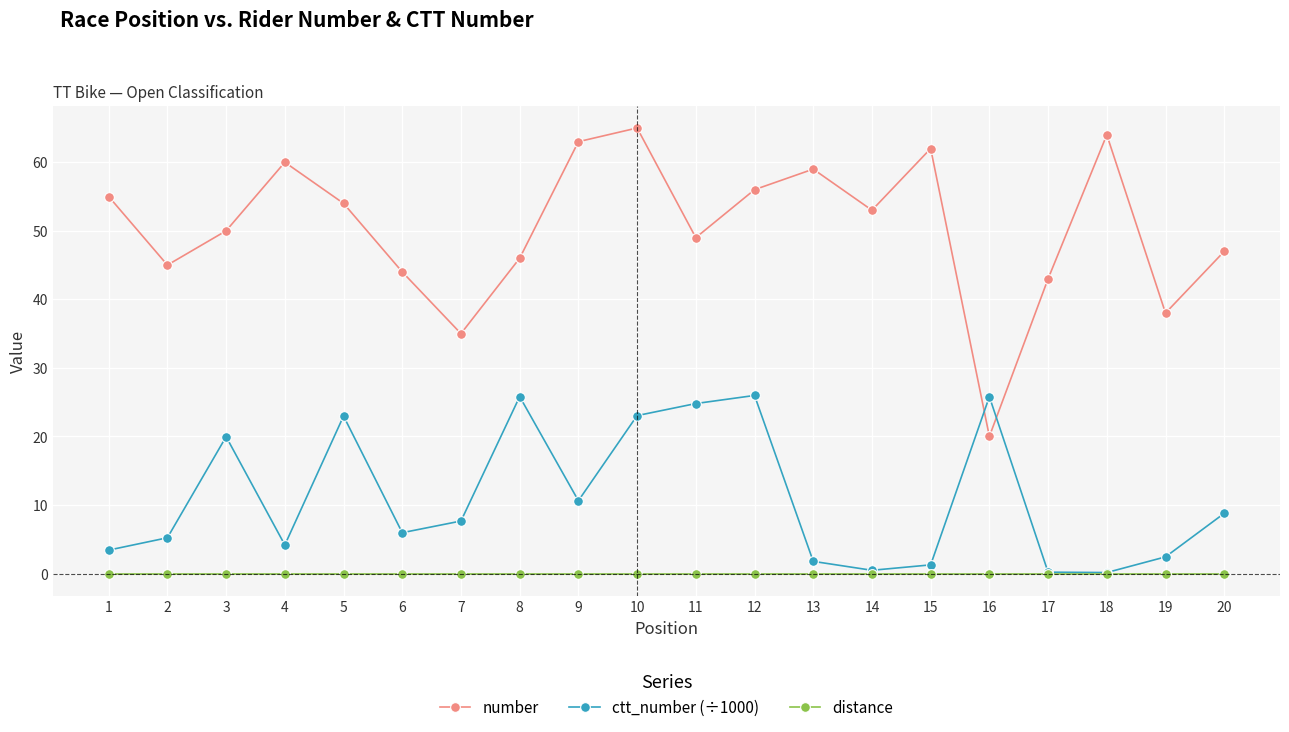

The value of ctt_number (÷1000) at 7 is 7.7. True or false?

True